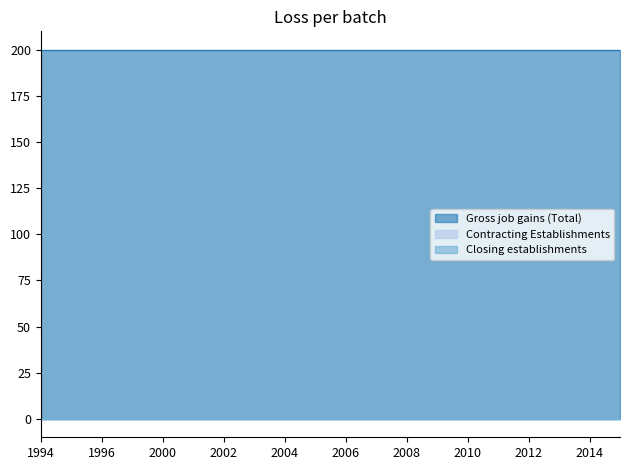

What is the difference between the highest and lowest values at 2008?

200